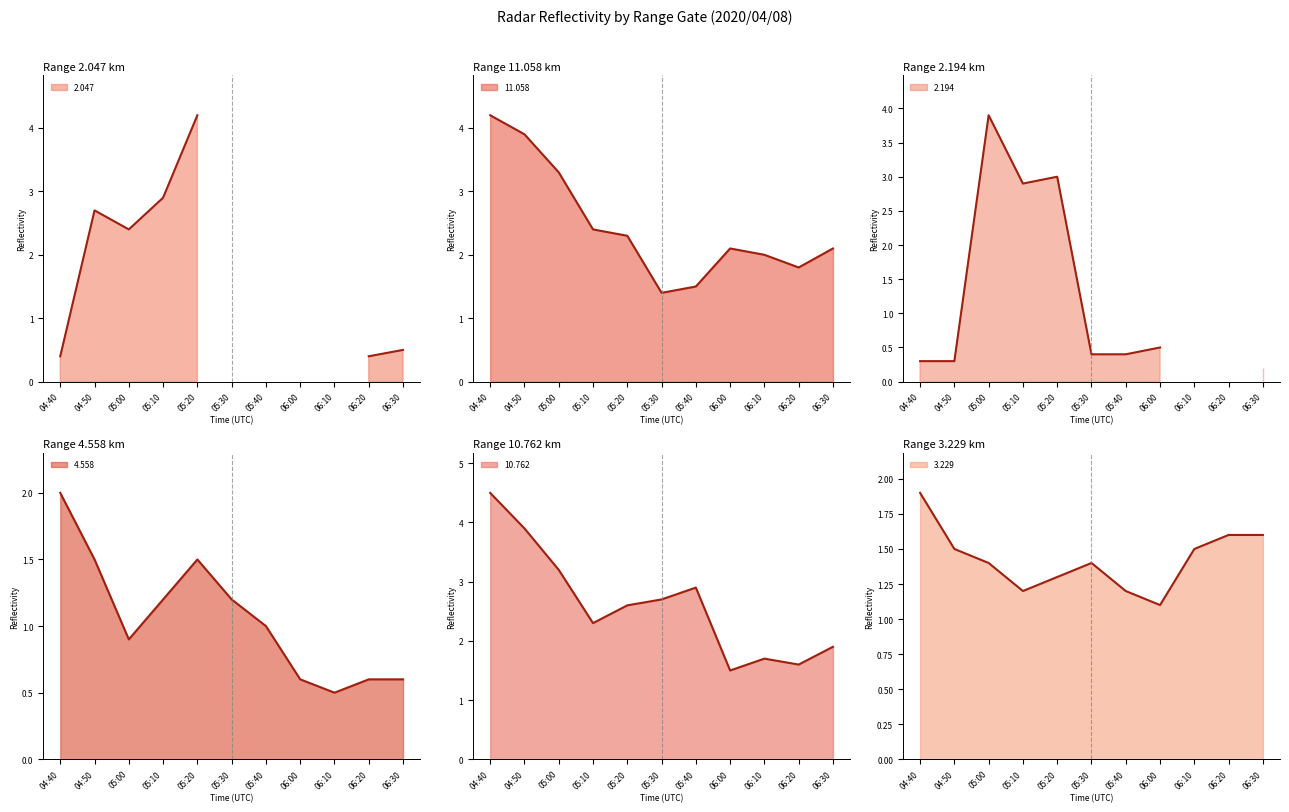

True or false: 11.058 has a value of 4.2 at 04:40.

True